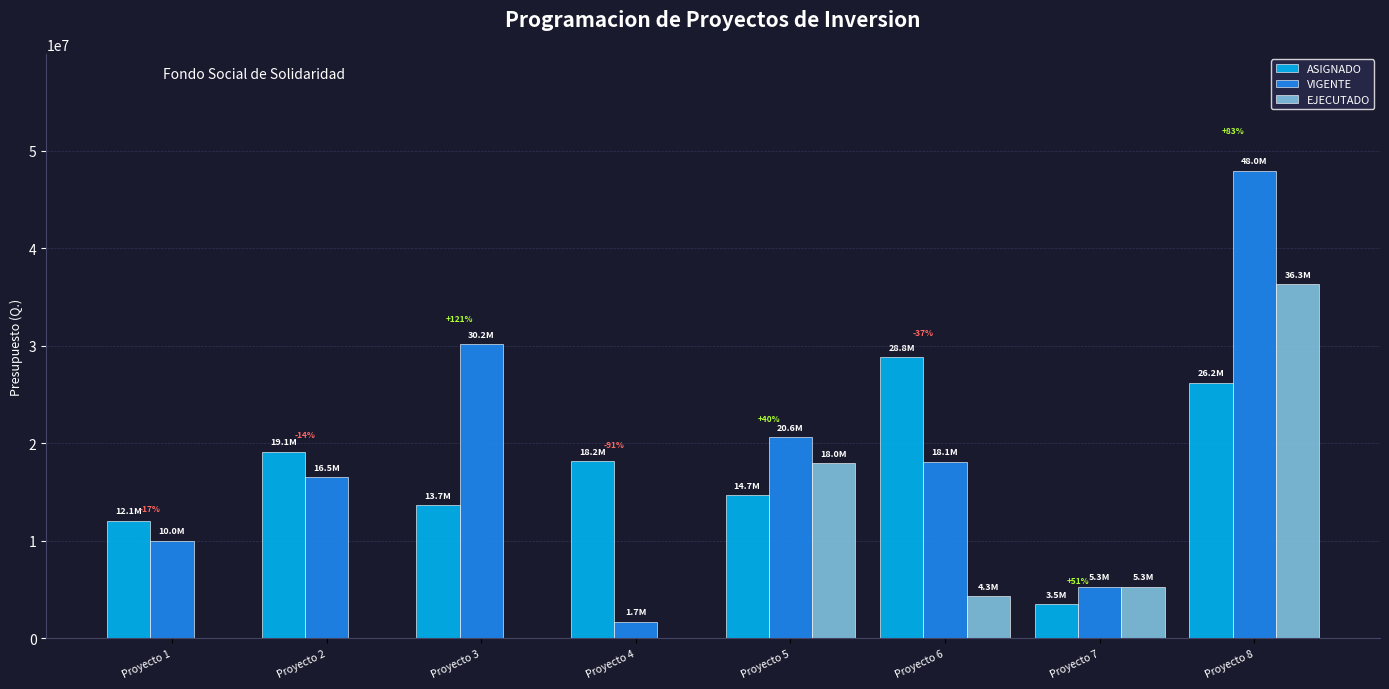

Where does the ASIGNADO series first go above 18181951?

Proyecto 2